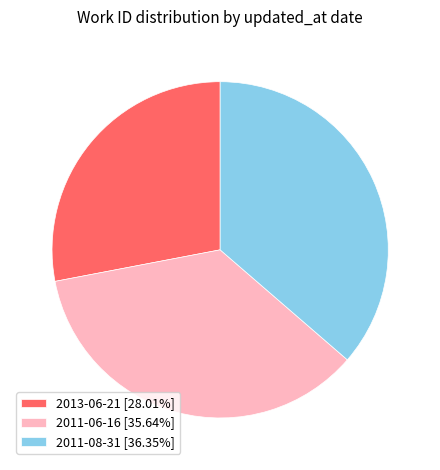

Does 2013-06-21 account for over 50% of the chart?

No